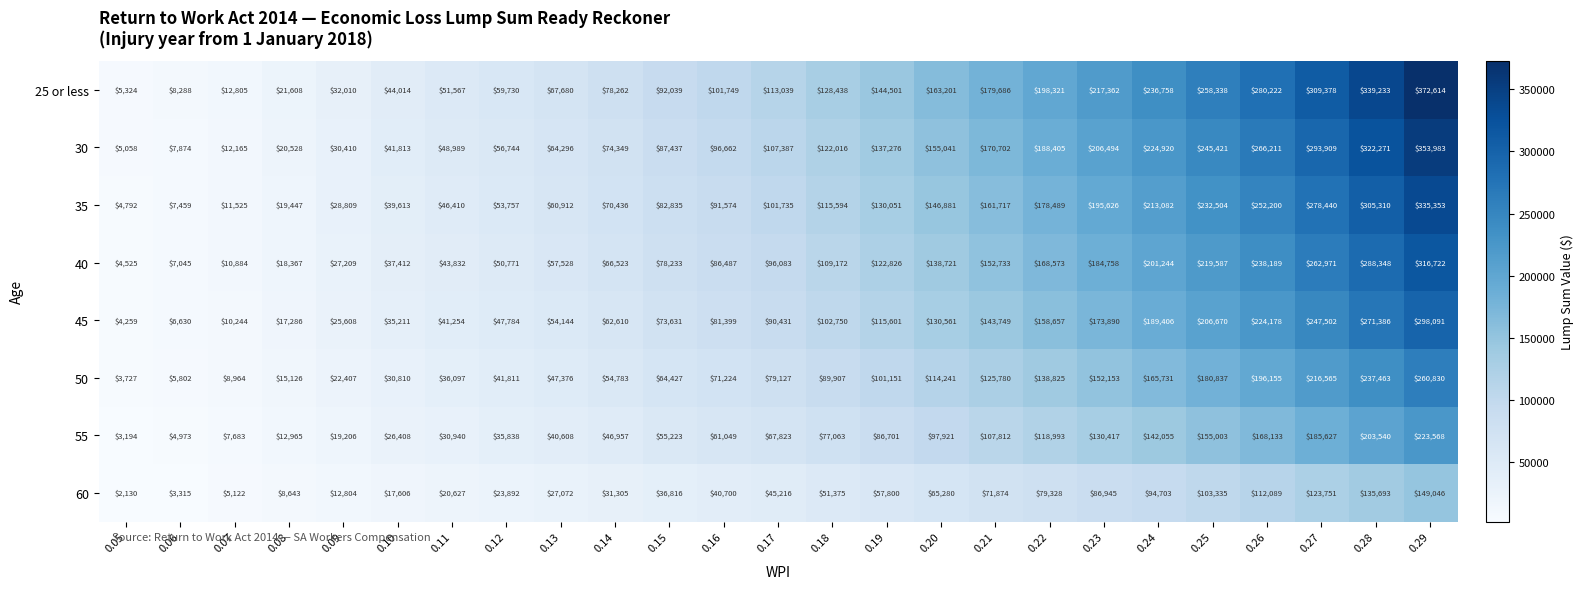

How many categories are shown in the chart?

25